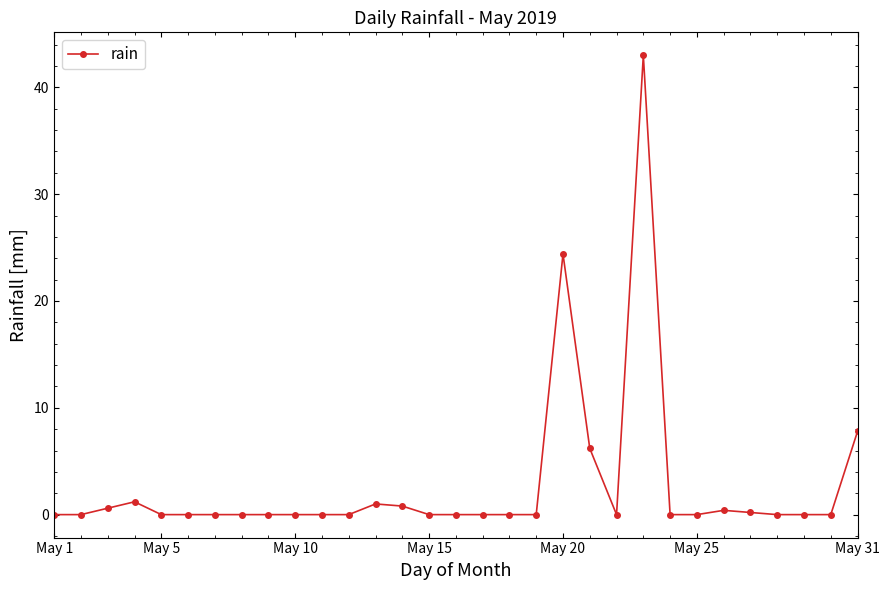

What is the average value?

2.8